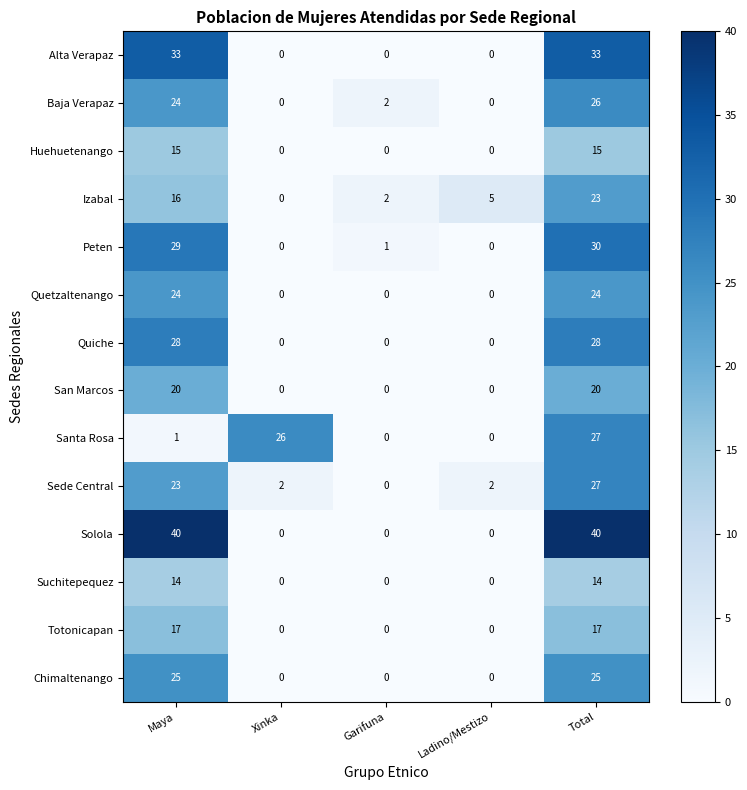

How many Alta Verapaz values are between 0 and 33?

5